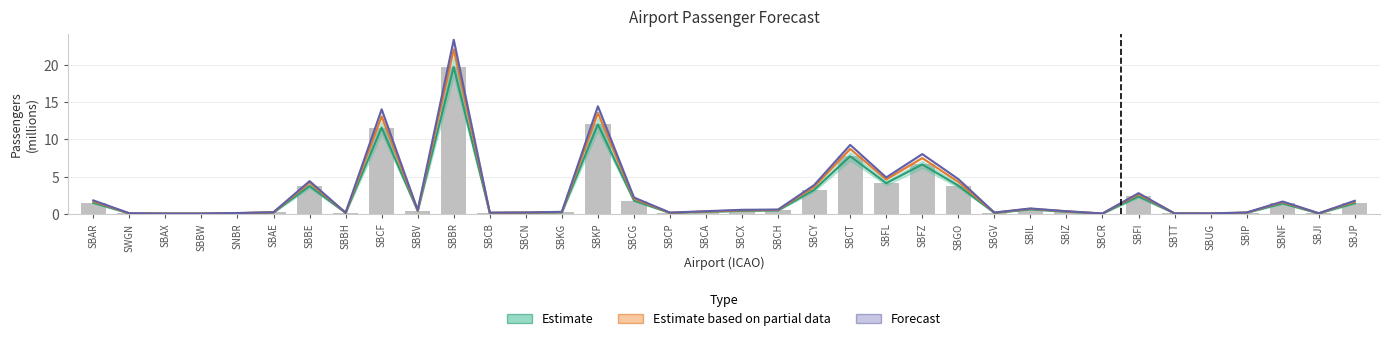

Is the value of Estimate based on partial data at SBCH greater than the value of Estimate at SBIP?

Yes